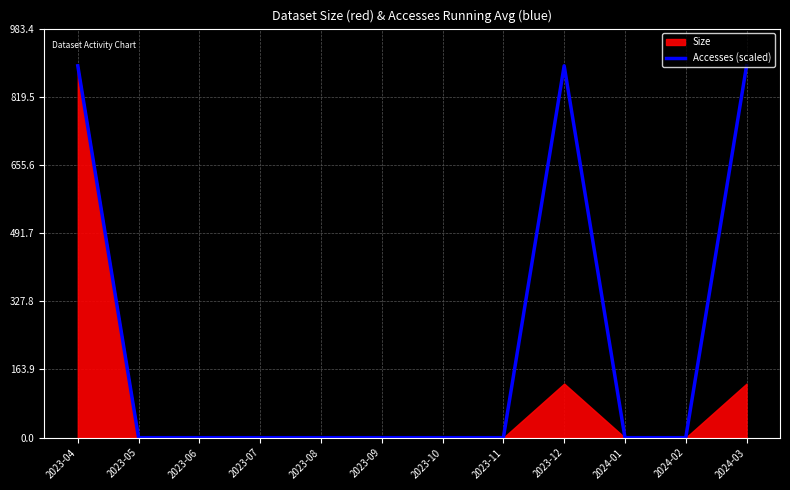

List the labels in order of value, smallest first.

2023-05, 2023-06, 2023-07, 2023-08, 2023-09, 2023-10, 2023-11, 2024-01, 2024-02, 2023-04, 2023-12, 2024-03